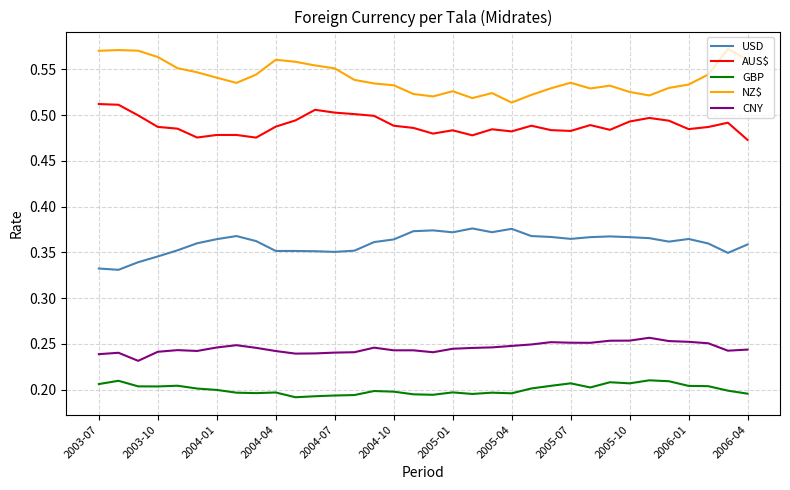

True or false: NZ$ and GBP cross at least once.

False